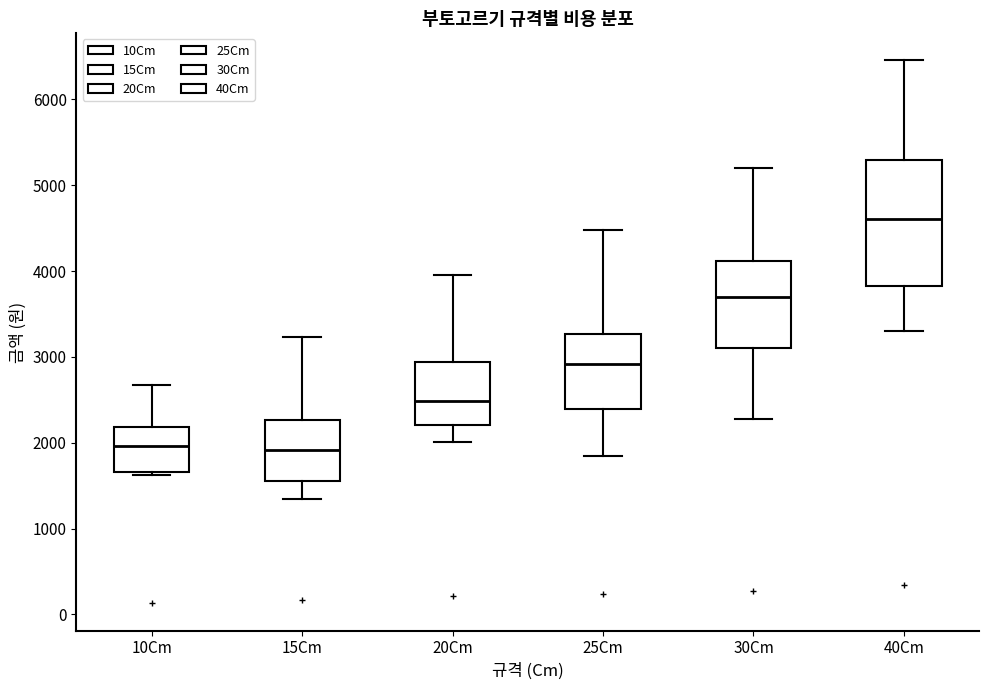

Which box is the tallest, from its lower edge to its upper edge?

40Cm